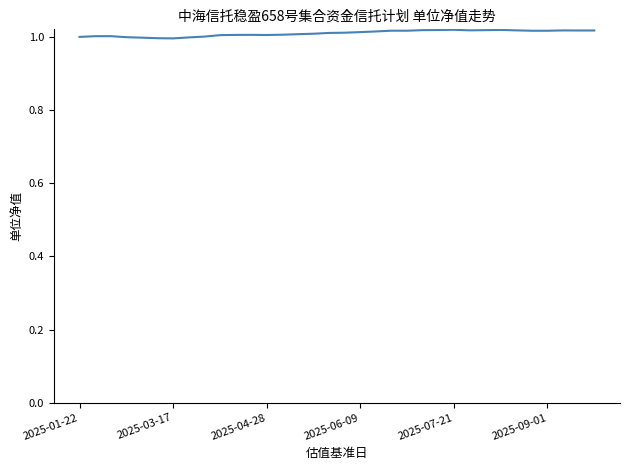

Does the chart display data point markers on the line(s)?

No